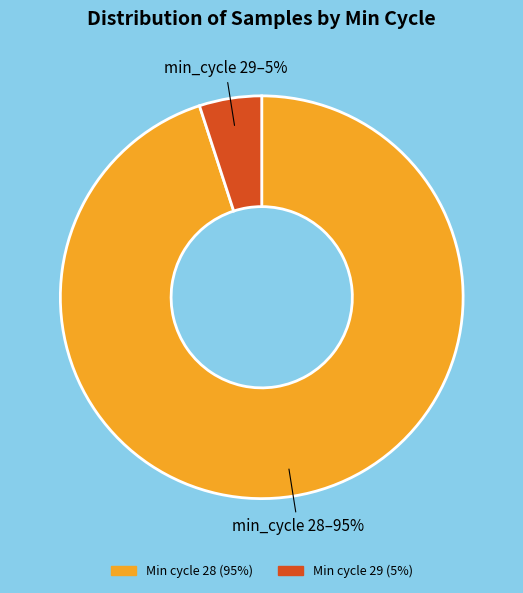

To the nearest percent, what is the difference between the largest and smallest slice percentages?

90%